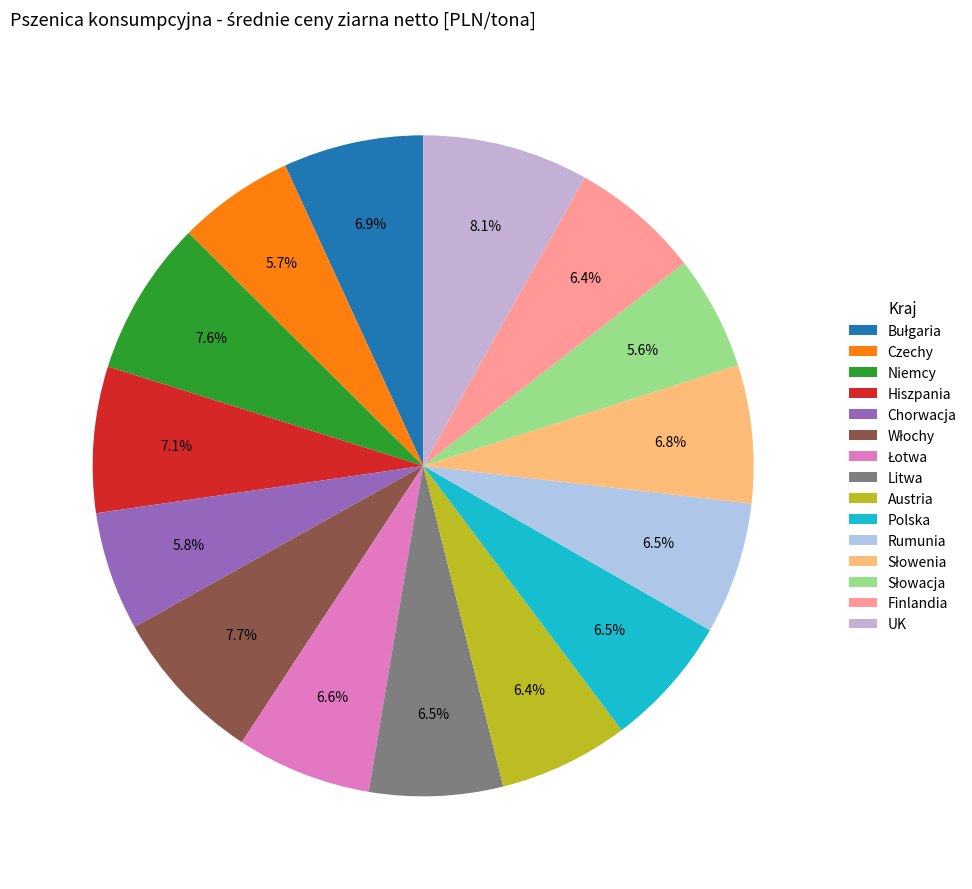

Does any single category account for the majority?

No